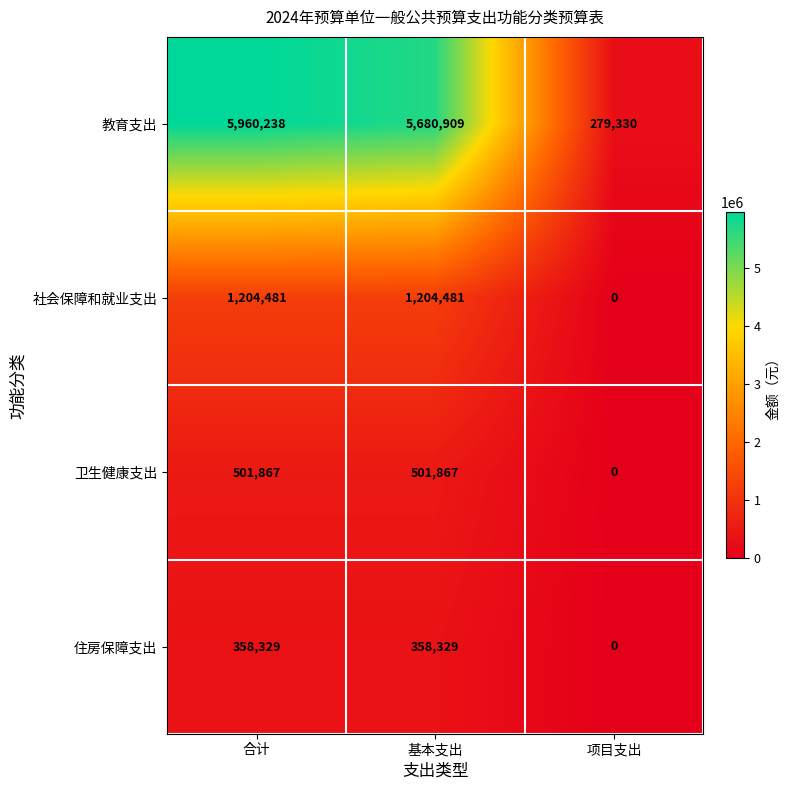

What is the total value across all series at 项目支出?

279330